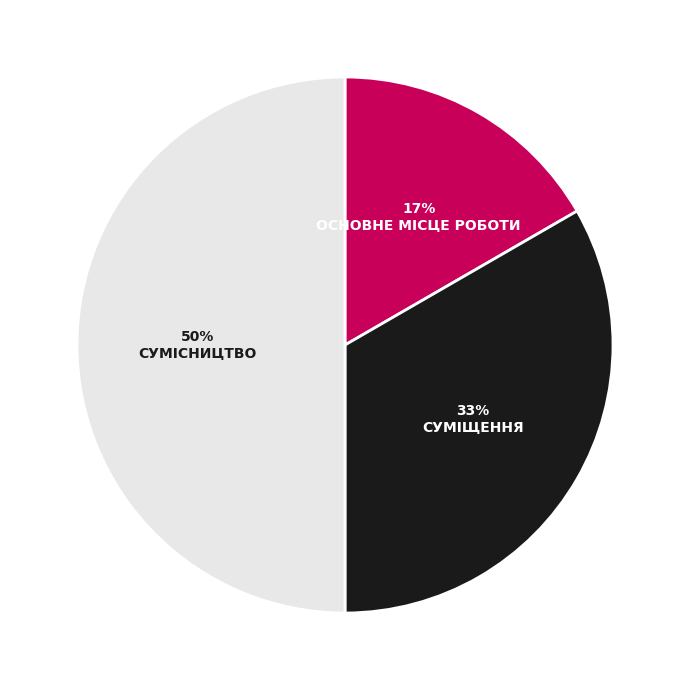

To the nearest percent, what is the difference between the largest and smallest slice percentages?

33%